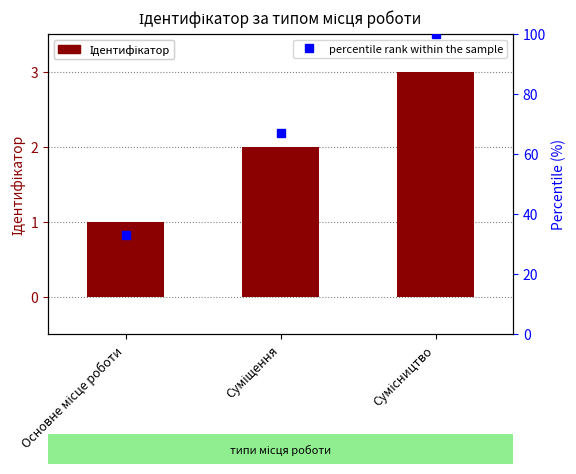

What is the value of the percentile rank within the sample bar at the 3rd from the left?

100